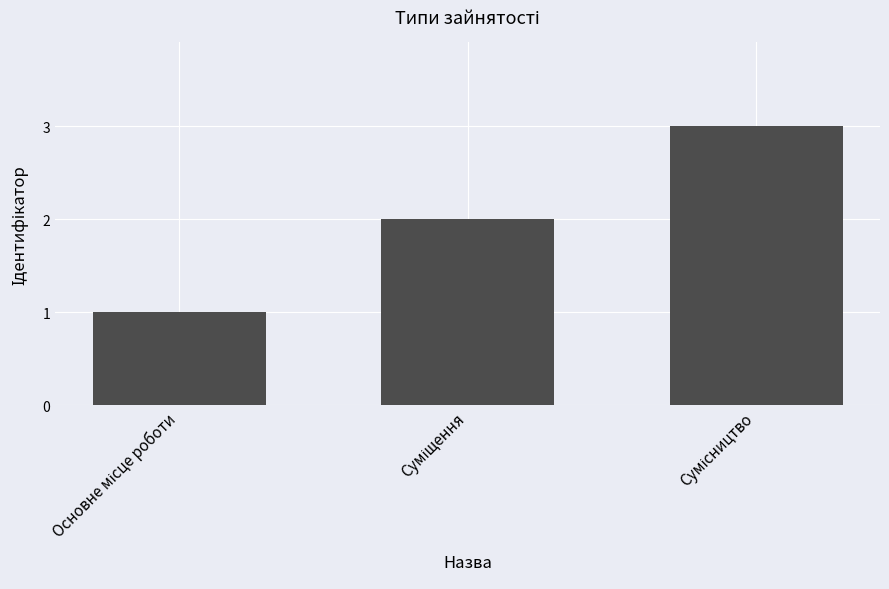

What is the maximum value shown in the chart?

3